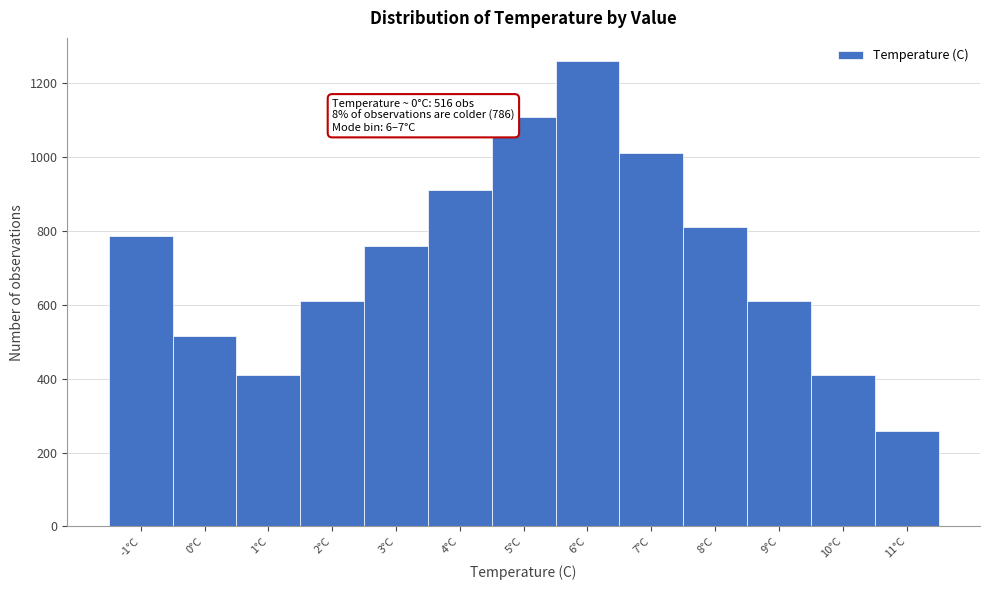

Reading right to left, extract all data points from this chart.

11°C=258	10°C=410	9°C=610	8°C=810	7°C=1010	6°C=1260	5°C=1110	4°C=910	3°C=760	2°C=610	1°C=410	0°C=516	-1°C=786